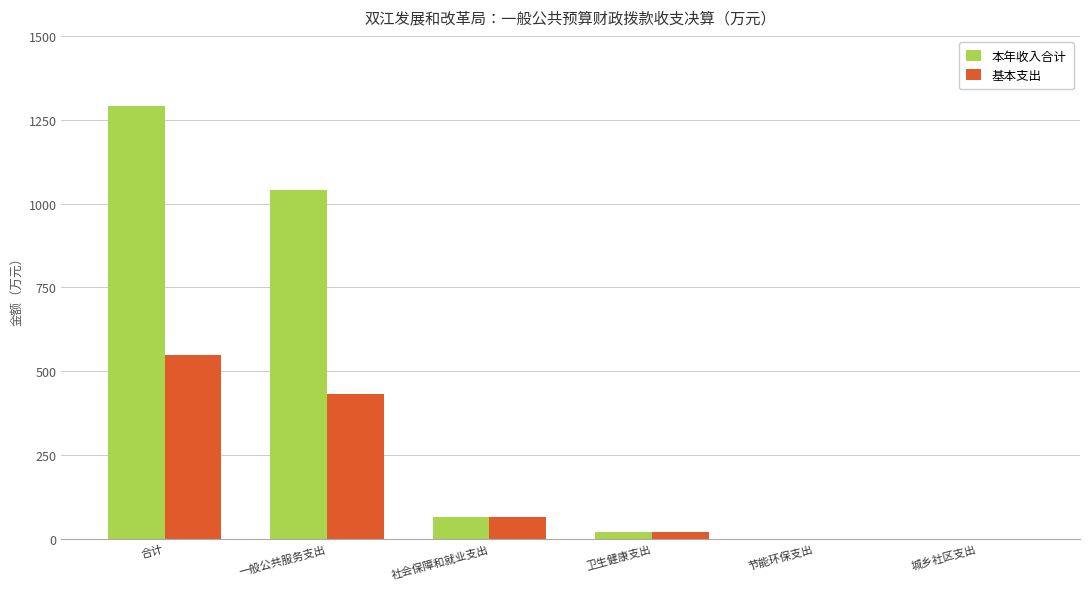

Reading right to left, extract all data points from this chart.

本年收入合计: 0.0	0.0	21.9	64.6	1041.2	1292.3
基本支出: 0.0	0.0	21.9	64.6	432.4	548.7